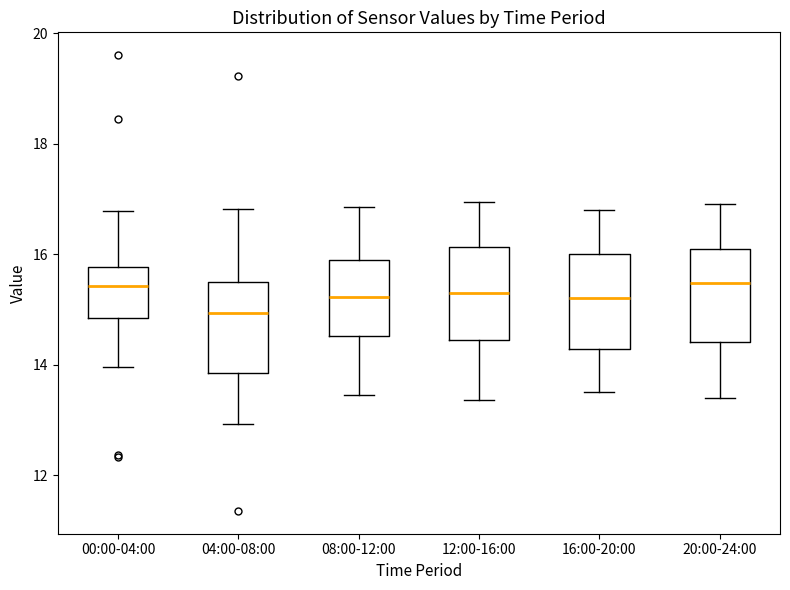

Reading left to right, transcribe this box plot: for each box, give where its median line is, the range the box spans, and where its two whiskers end, as read against the y-axis. The values are not printed on the chart, so give them approximately, as read against the axis.

00:00-04:00: median 15.4, box 14.8 to 15.8, whiskers 14.0 to 16.8
04:00-08:00: median 15.0, box 13.8 to 15.4, whiskers 13.0 to 16.8
08:00-12:00: median 15.2, box 14.6 to 16.0, whiskers 13.4 to 16.8
12:00-16:00: median 15.4, box 14.4 to 16.2, whiskers 13.4 to 17.0
16:00-20:00: median 15.2, box 14.2 to 16.0, whiskers 13.6 to 16.8
20:00-24:00: median 15.4, box 14.4 to 16.0, whiskers 13.4 to 17.0